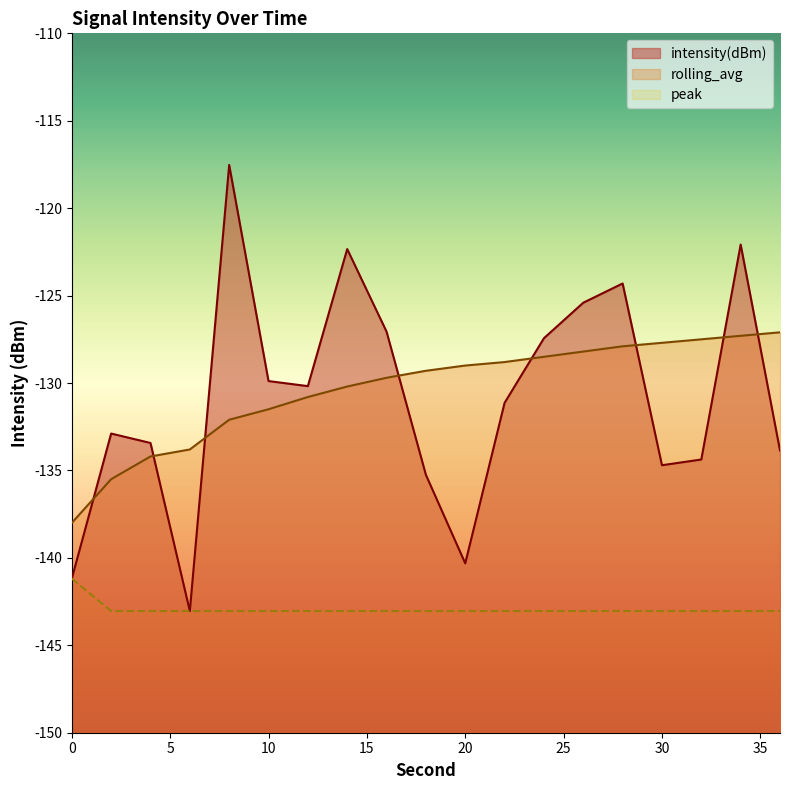

How many distinct data groups are displayed?

3